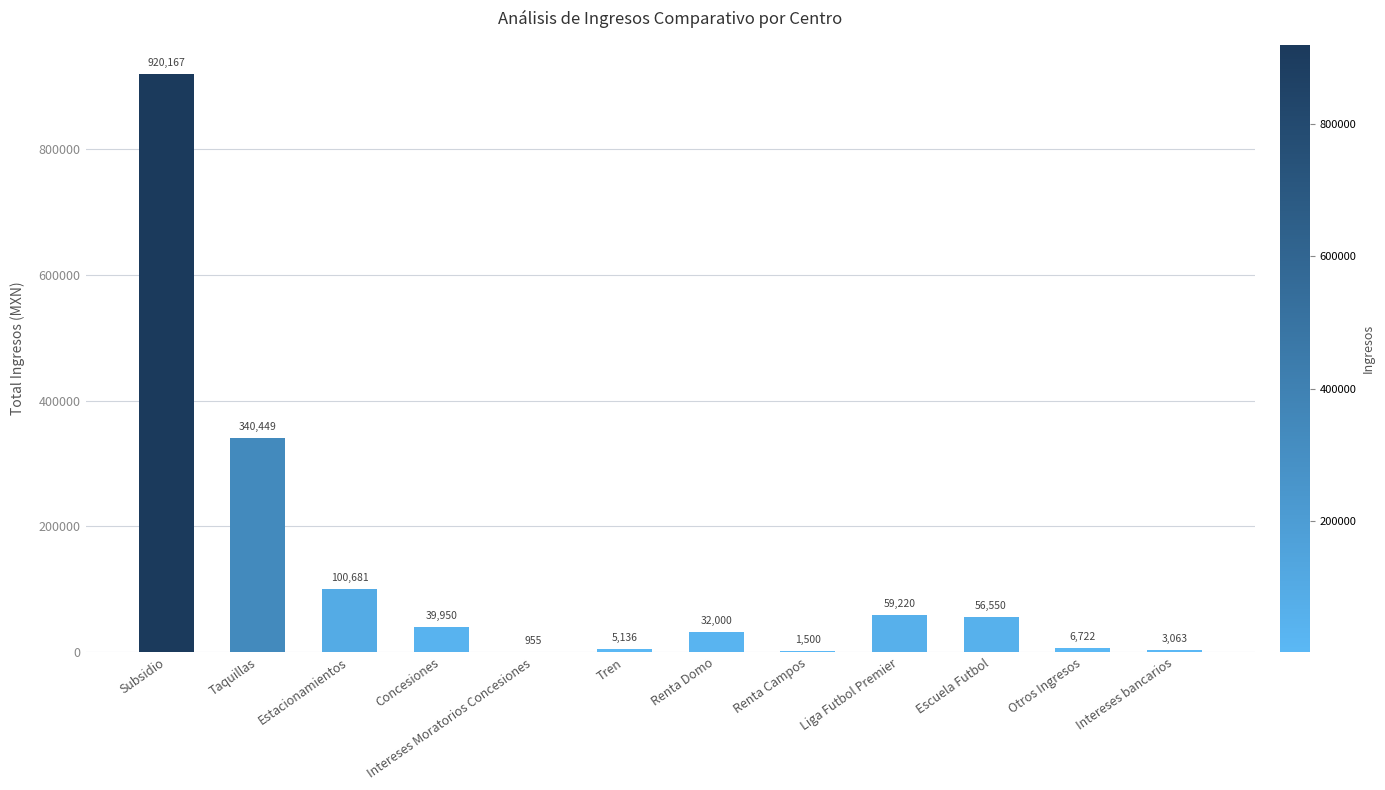

How many distinct data groups are displayed?

1